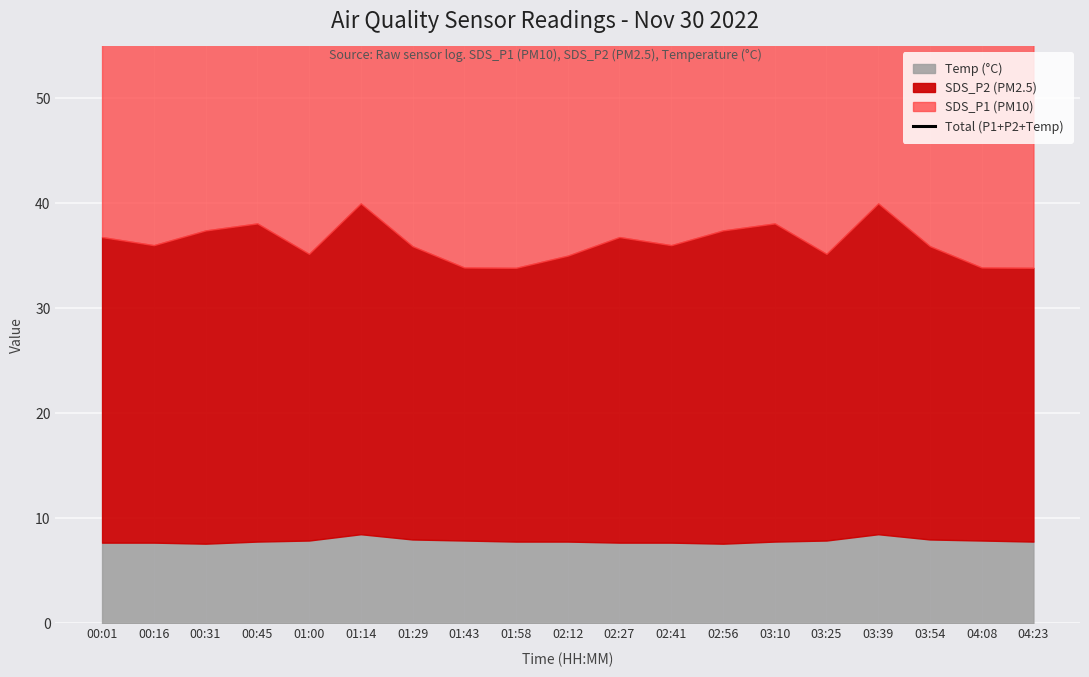

The value at 03:54 is 106.6. True or false?

False